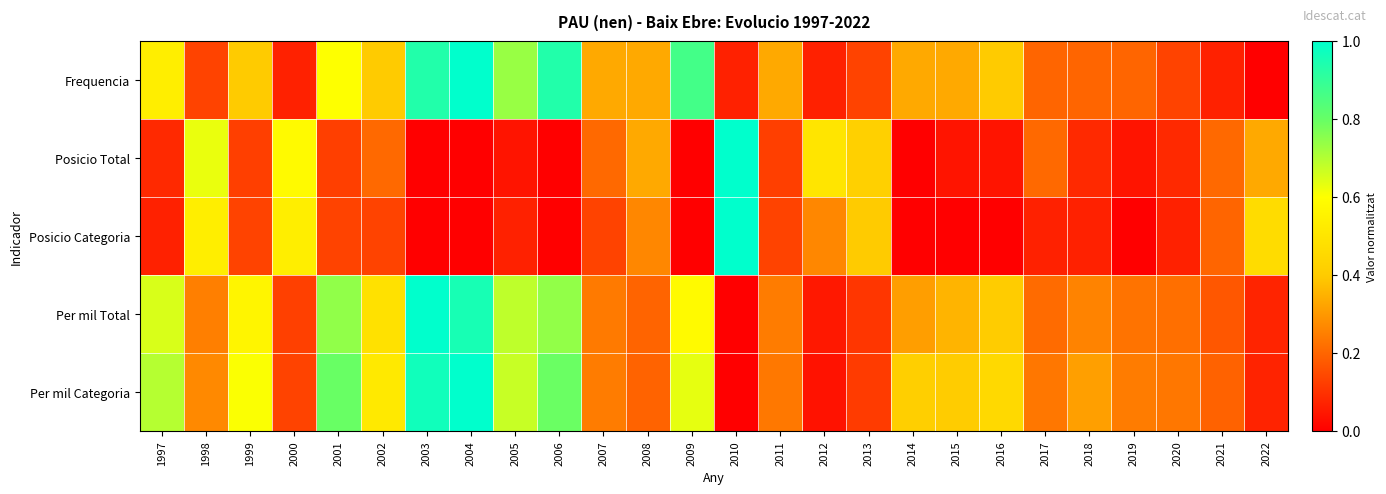

Reading right to left, list all the values displayed in this chart.

Frequencia: 2022=0.0	2021=0.1	2020=0.1	2019=0.2	2018=0.2	2017=0.2	2016=0.4	2015=0.3	2014=0.3	2013=0.1	2012=0.1	2011=0.3	2010=0.1	2009=0.9	2008=0.3	2007=0.3	2006=0.9	2005=0.7	2004=1.0	2003=0.9	2002=0.4	2001=0.6	2000=0.1	1999=0.4	1998=0.1	1997=0.5
Posicio Total: 2022=0.3	2021=0.2	2020=0.1	2019=0.0	2018=0.1	2017=0.2	2016=0.0	2015=0.0	2014=0.0	2013=0.4	2012=0.5	2011=0.1	2010=1.0	2009=0.0	2008=0.3	2007=0.2	2006=0.0	2005=0.0	2004=0.0	2003=0.0	2002=0.2	2001=0.1	2000=0.6	1999=0.1	1998=0.6	1997=0.1
Posicio Categoria: 2022=0.5	2021=0.2	2020=0.1	2019=0.0	2018=0.1	2017=0.1	2016=0.0	2015=0.0	2014=0.0	2013=0.4	2012=0.3	2011=0.1	2010=1.0	2009=0.0	2008=0.3	2007=0.1	2006=0.0	2005=0.1	2004=0.0	2003=0.0	2002=0.1	2001=0.1	2000=0.5	1999=0.1	1998=0.5	1997=0.1
Per mil Total: 2022=0.1	2021=0.2	2020=0.2	2019=0.2	2018=0.3	2017=0.2	2016=0.4	2015=0.4	2014=0.3	2013=0.1	2012=0.0	2011=0.2	2010=0.0	2009=0.6	2008=0.2	2007=0.2	2006=0.7	2005=0.7	2004=1.0	2003=1.0	2002=0.5	2001=0.7	2000=0.1	1999=0.6	1998=0.3	1997=0.7
Per mil Categoria: 2022=0.1	2021=0.2	2020=0.2	2019=0.2	2018=0.3	2017=0.2	2016=0.5	2015=0.4	2014=0.4	2013=0.1	2012=0.0	2011=0.2	2010=0.0	2009=0.6	2008=0.2	2007=0.2	2006=0.8	2005=0.7	2004=1.0	2003=1.0	2002=0.5	2001=0.8	2000=0.1	1999=0.6	1998=0.3	1997=0.7